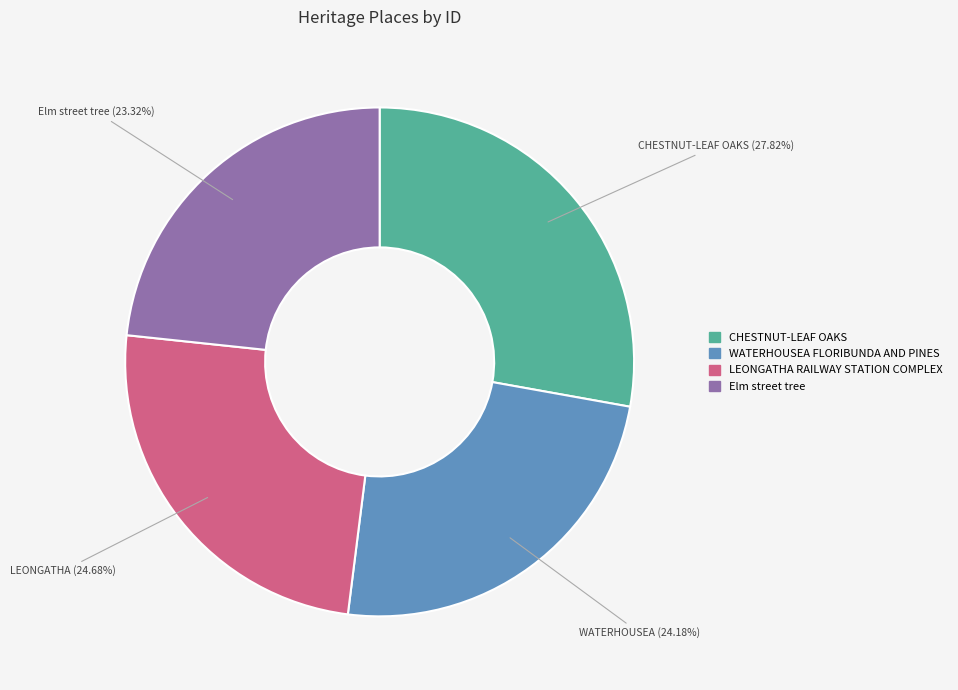

Is it true that LEONGATHA RAILWAY STATION COMPLEX is 12% of the pie?

False